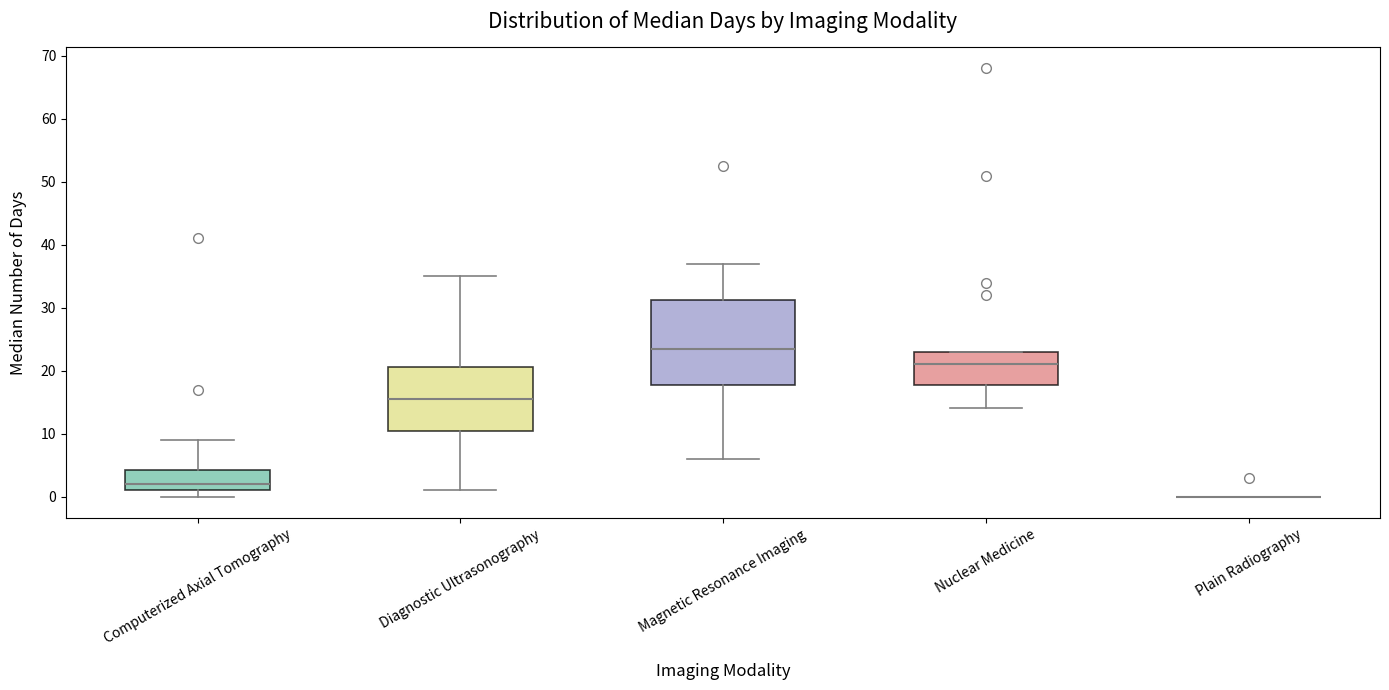

Reading left to right, read every box against the y-axis: the position of its median line, the range the box covers, and the ends of its whiskers. The values are not printed on the chart, so give them approximately, as read against the axis.

Computerized Axial Tomography: median 2, box 1 to 4, whiskers 0 to 9
Diagnostic Ultrasonography: median 16, box 10 to 21, whiskers 1 to 35
Magnetic Resonance Imaging: median 24, box 18 to 31, whiskers 6 to 37
Nuclear Medicine: median 21, box 18 to 23, whiskers 14 to 23
Plain Radiography: box collapsed to a line at 0, whiskers 0 to 0